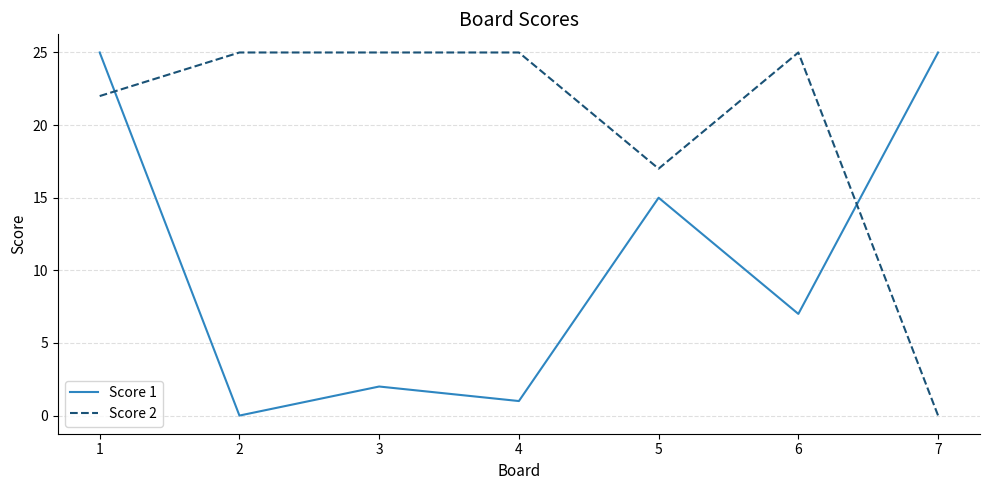

List the series in order of their overall mean, lowest first.

Score 1, Score 2